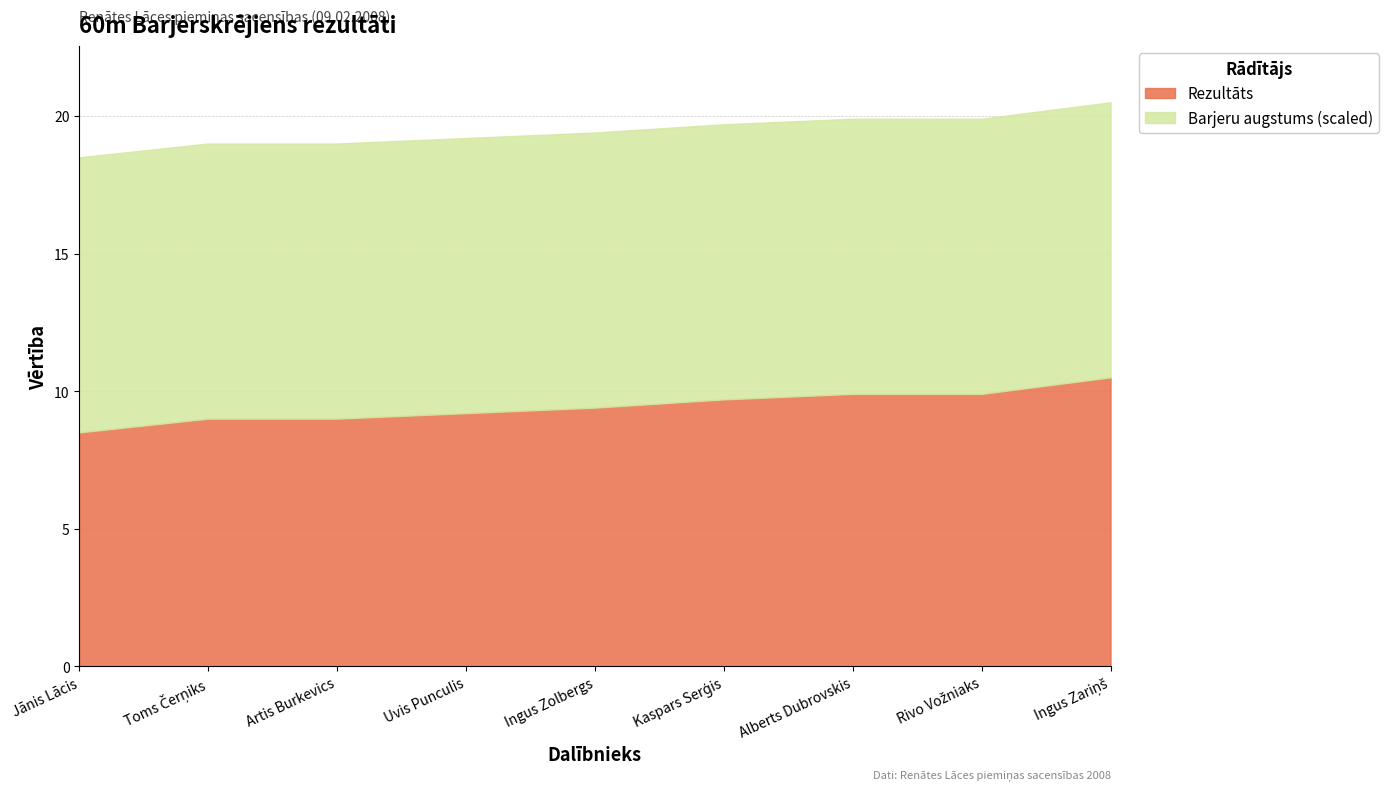

List the labels in order of Barjeru augstums value, largest first.

Jānis Lācis, Toms Čerņiks, Artis Burkevics, Uvis Punculis, Ingus Zolbergs, Kaspars Serģis, Alberts Dubrovskis, Rivo Vožniaks, Ingus Zariņš